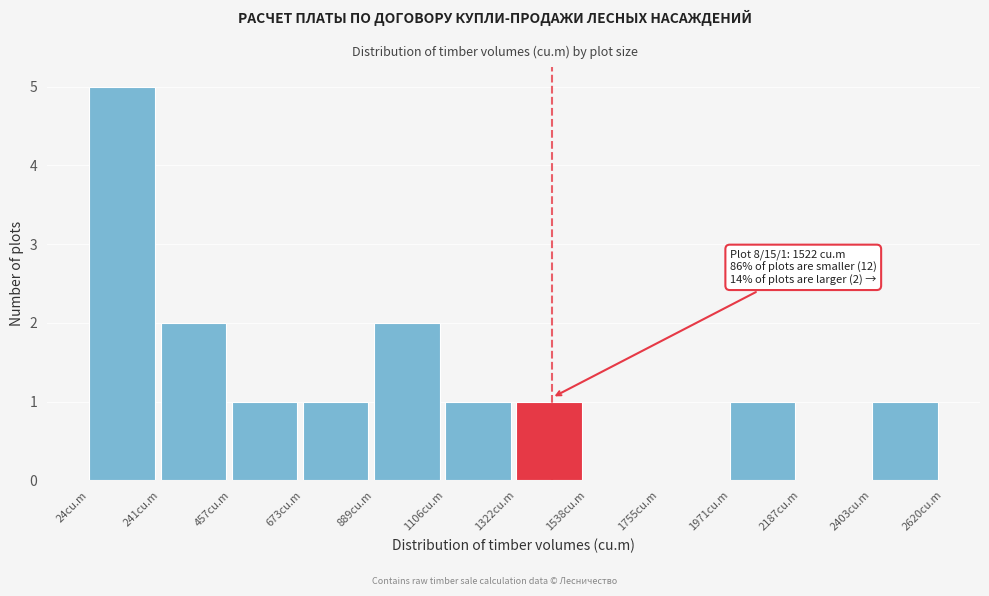

Over which range of the x-axis is the bar tallest?

0 to 250